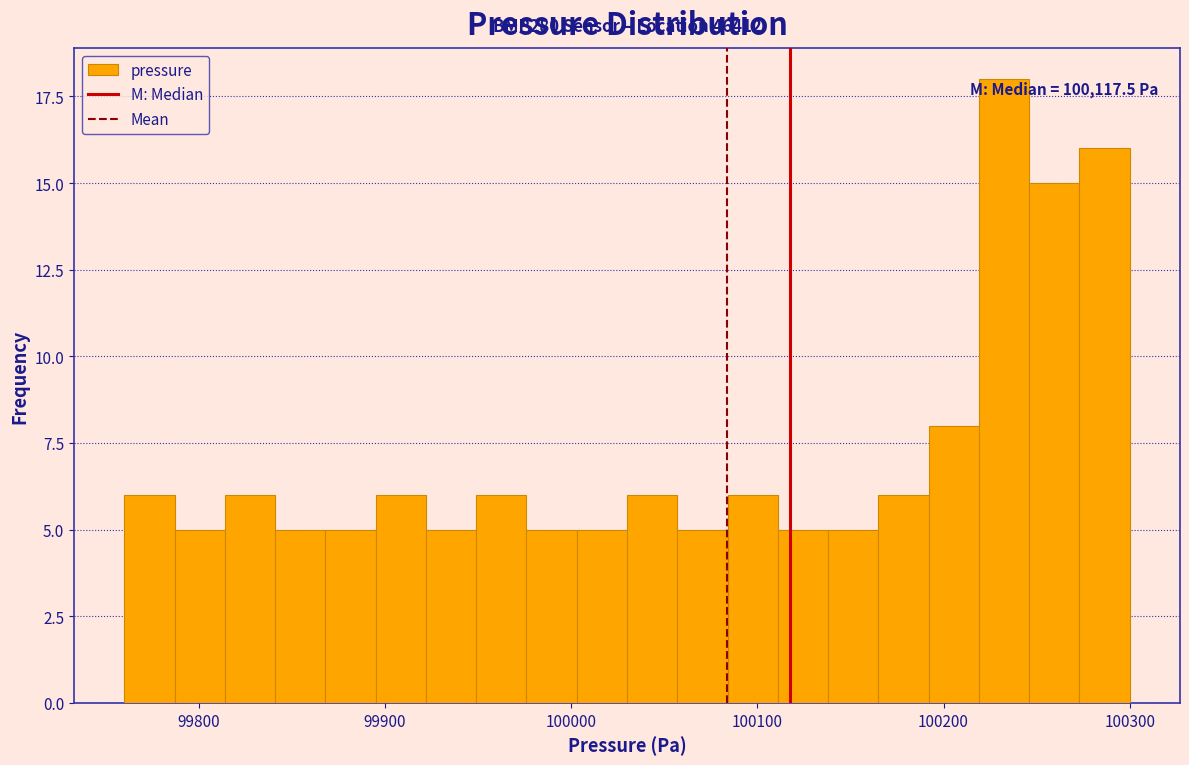

Around what value on the x-axis is the tallest bar? Give the approximate position of its centre, as read against the axis.

100230